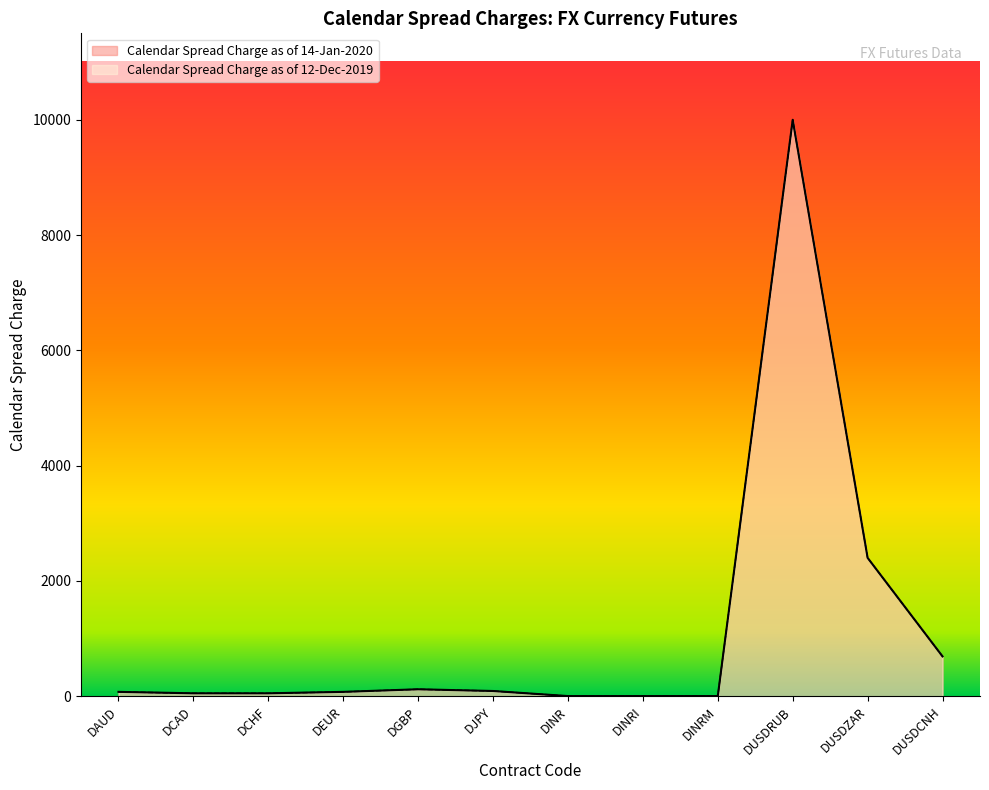

What are all the series names shown in the legend?

Calendar Spread Charge as of 14-Jan-2020, Calendar Spread Charge as of 12-Dec-2019